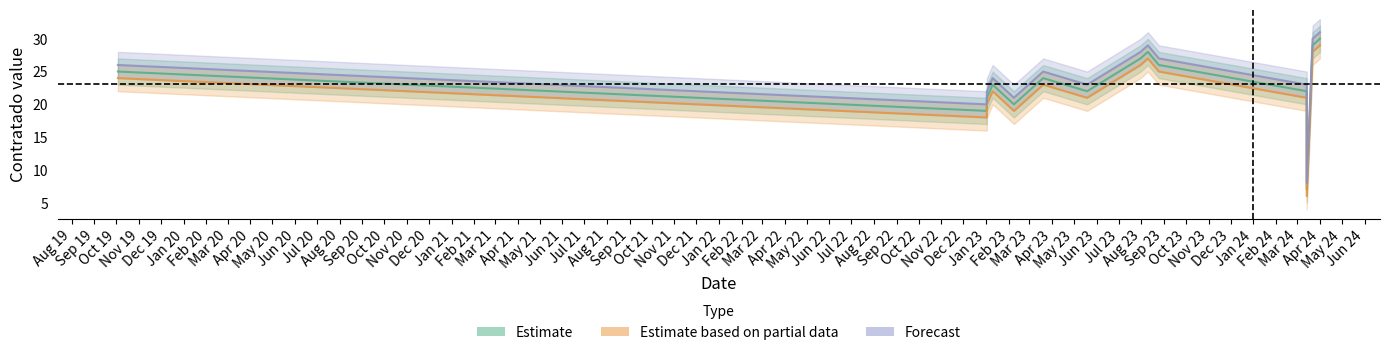

What is the difference between the Estimate based on partial data values at 2024-04-01 and 2023-03-20?

6